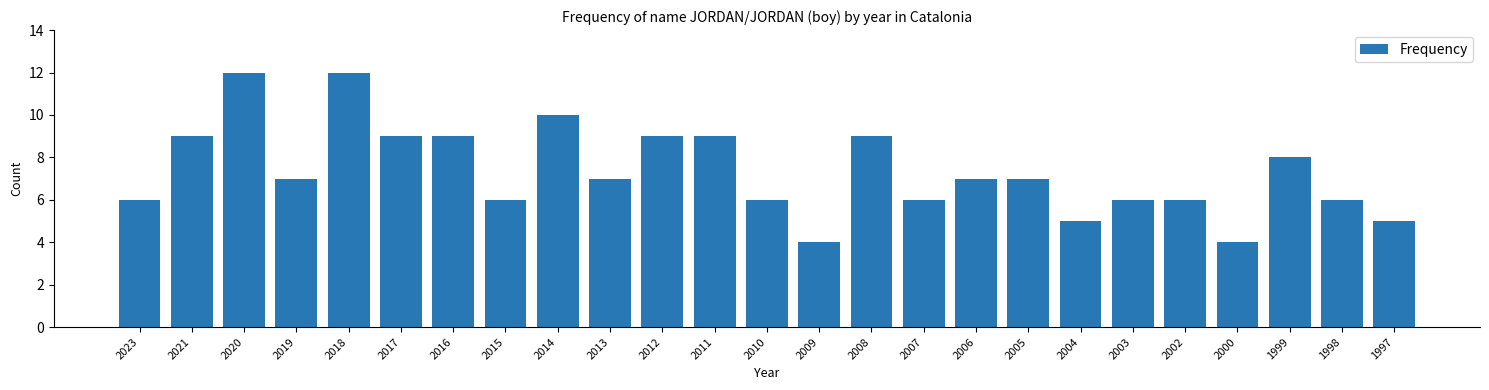

Reading left to right, what are all the values shown in this chart?

2023=6	2021=9	2020=12	2019=7	2018=12	2017=9	2016=9	2015=6	2014=10	2013=7	2012=9	2011=9	2010=6	2009=4	2008=9	2007=6	2006=7	2005=7	2004=5	2003=6	2002=6	2000=4	1999=8	1998=6	1997=5